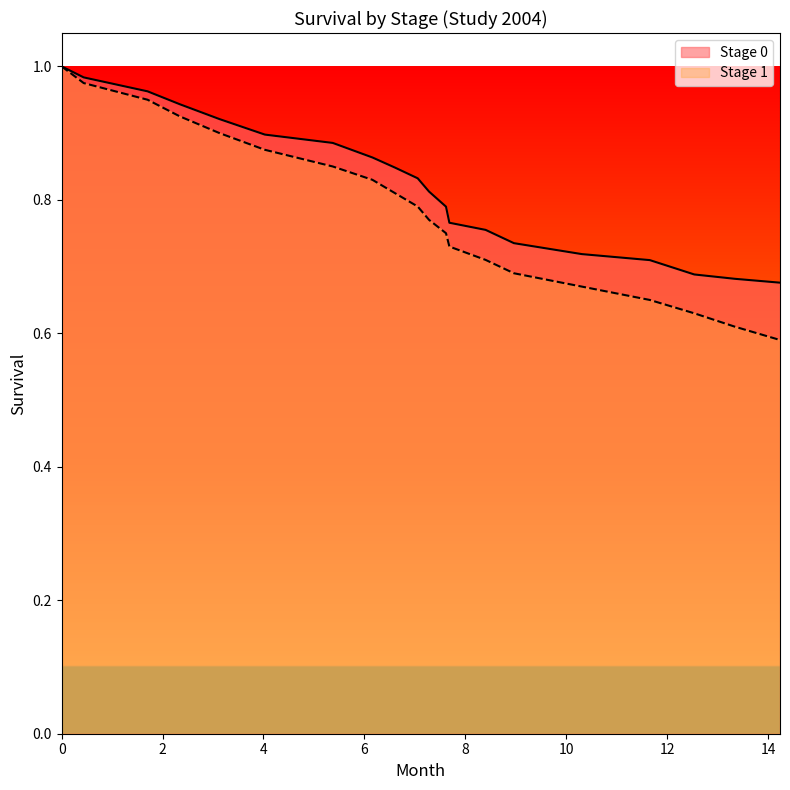

What is the maximum value for Stage 0?

1.0